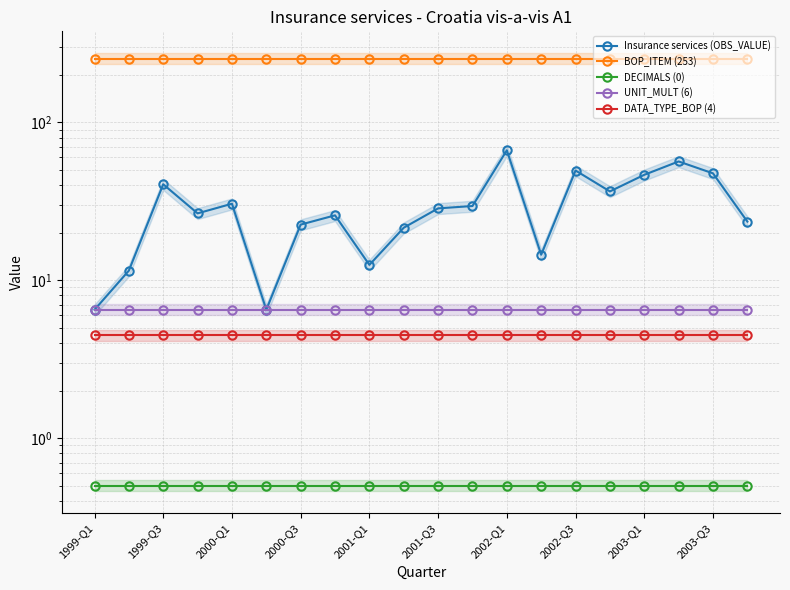

True or false: Insurance services (OBS_VALUE) and DECIMALS (0) intersect in this chart.

False